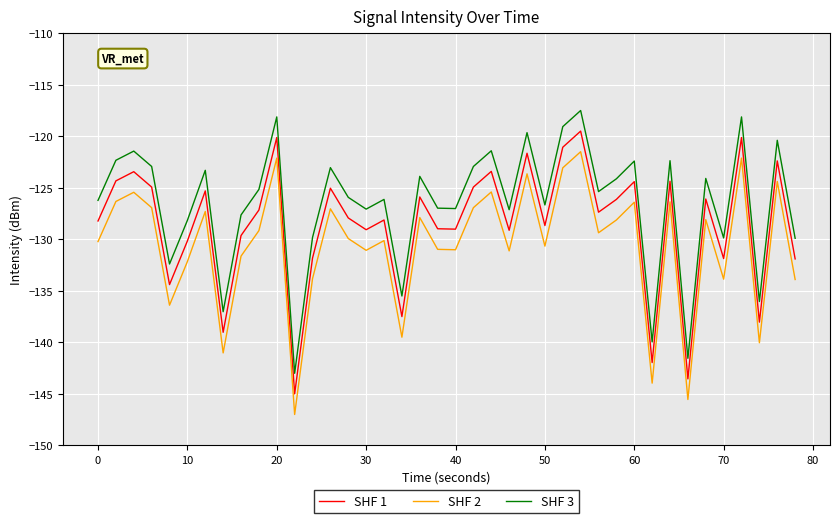

Which series has the largest total across all categories?

SHF 3